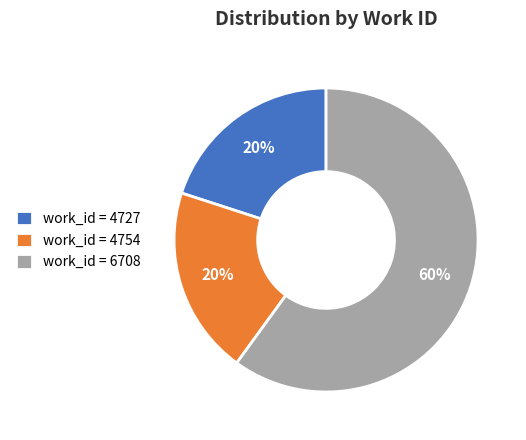

What is the ratio of the value at work_id = 4727 to the value at work_id = 4754?

1.0